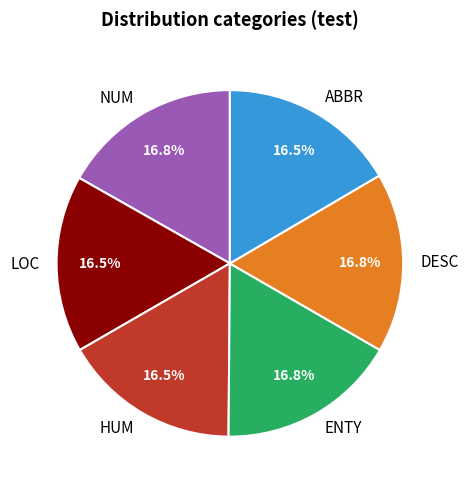

What is the ratio of the value at HUM to the value at LOC?

1.0